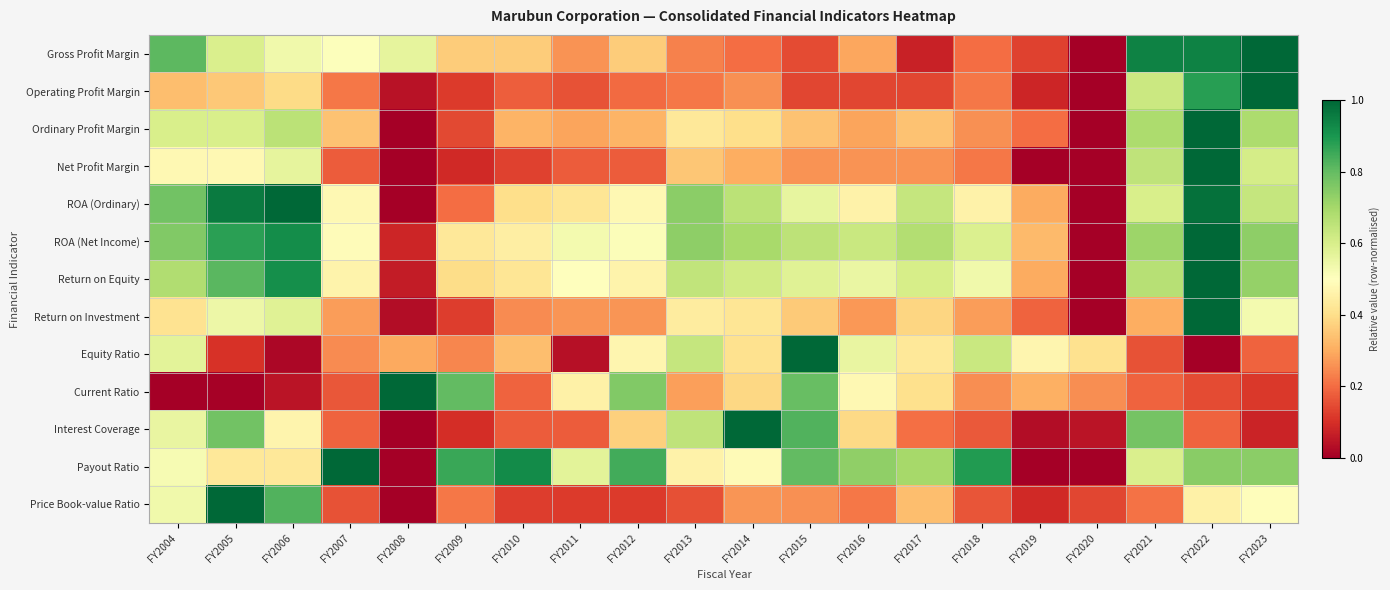

Reading right to left, transcribe all the data shown in this chart.

Gross Profit Margin: FY2023=1.0	FY2022=0.9	FY2021=0.9	FY2020=0.0	FY2019=0.1	FY2018=0.2	FY2017=0.1	FY2016=0.3	FY2015=0.1	FY2014=0.2	FY2013=0.2	FY2012=0.4	FY2011=0.3	FY2010=0.4	FY2009=0.4	FY2008=0.6	FY2007=0.5	FY2006=0.5	FY2005=0.6	FY2004=0.8
Operating Profit Margin: FY2023=1.0	FY2022=0.9	FY2021=0.6	FY2020=0.0	FY2019=0.1	FY2018=0.2	FY2017=0.1	FY2016=0.1	FY2015=0.1	FY2014=0.3	FY2013=0.2	FY2012=0.2	FY2011=0.2	FY2010=0.2	FY2009=0.1	FY2008=0.0	FY2007=0.2	FY2006=0.4	FY2005=0.4	FY2004=0.3
Ordinary Profit Margin: FY2023=0.7	FY2022=1.0	FY2021=0.7	FY2020=0.0	FY2019=0.2	FY2018=0.3	FY2017=0.3	FY2016=0.3	FY2015=0.3	FY2014=0.4	FY2013=0.4	FY2012=0.3	FY2011=0.3	FY2010=0.3	FY2009=0.1	FY2008=0.0	FY2007=0.3	FY2006=0.7	FY2005=0.6	FY2004=0.6
Net Profit Margin: FY2023=0.6	FY2022=1.0	FY2021=0.7	FY2020=0.0	FY2019=0.0	FY2018=0.2	FY2017=0.3	FY2016=0.3	FY2015=0.3	FY2014=0.3	FY2013=0.3	FY2012=0.2	FY2011=0.2	FY2010=0.1	FY2009=0.1	FY2008=0.0	FY2007=0.2	FY2006=0.6	FY2005=0.5	FY2004=0.5
ROA (Ordinary): FY2023=0.6	FY2022=1.0	FY2021=0.6	FY2020=0.0	FY2019=0.3	FY2018=0.5	FY2017=0.6	FY2016=0.5	FY2015=0.6	FY2014=0.7	FY2013=0.7	FY2012=0.5	FY2011=0.4	FY2010=0.4	FY2009=0.2	FY2008=0.0	FY2007=0.5	FY2006=1.0	FY2005=1.0	FY2004=0.8
ROA (Net Income): FY2023=0.7	FY2022=1.0	FY2021=0.7	FY2020=0.0	FY2019=0.3	FY2018=0.6	FY2017=0.7	FY2016=0.6	FY2015=0.7	FY2014=0.7	FY2013=0.7	FY2012=0.5	FY2011=0.5	FY2010=0.4	FY2009=0.4	FY2008=0.1	FY2007=0.5	FY2006=0.9	FY2005=0.9	FY2004=0.8
Return on Equity: FY2023=0.7	FY2022=1.0	FY2021=0.7	FY2020=0.0	FY2019=0.3	FY2018=0.5	FY2017=0.6	FY2016=0.6	FY2015=0.6	FY2014=0.6	FY2013=0.6	FY2012=0.5	FY2011=0.5	FY2010=0.4	FY2009=0.4	FY2008=0.1	FY2007=0.5	FY2006=0.9	FY2005=0.8	FY2004=0.7
Return on Investment: FY2023=0.5	FY2022=1.0	FY2021=0.3	FY2020=0.0	FY2019=0.2	FY2018=0.3	FY2017=0.4	FY2016=0.3	FY2015=0.4	FY2014=0.4	FY2013=0.4	FY2012=0.3	FY2011=0.3	FY2010=0.2	FY2009=0.1	FY2008=0.0	FY2007=0.3	FY2006=0.6	FY2005=0.5	FY2004=0.4
Equity Ratio: FY2023=0.2	FY2022=0.0	FY2021=0.2	FY2020=0.4	FY2019=0.5	FY2018=0.6	FY2017=0.4	FY2016=0.6	FY2015=1.0	FY2014=0.4	FY2013=0.6	FY2012=0.5	FY2011=0.0	FY2010=0.3	FY2009=0.2	FY2008=0.3	FY2007=0.2	FY2006=0.0	FY2005=0.1	FY2004=0.6
Current Ratio: FY2023=0.1	FY2022=0.1	FY2021=0.2	FY2020=0.3	FY2019=0.3	FY2018=0.3	FY2017=0.4	FY2016=0.5	FY2015=0.8	FY2014=0.4	FY2013=0.3	FY2012=0.8	FY2011=0.5	FY2010=0.2	FY2009=0.8	FY2008=1.0	FY2007=0.2	FY2006=0.0	FY2005=0.0	FY2004=0.0
Interest Coverage: FY2023=0.1	FY2022=0.2	FY2021=0.8	FY2020=0.0	FY2019=0.0	FY2018=0.2	FY2017=0.2	FY2016=0.4	FY2015=0.8	FY2014=1.0	FY2013=0.7	FY2012=0.4	FY2011=0.2	FY2010=0.2	FY2009=0.1	FY2008=0.0	FY2007=0.2	FY2006=0.5	FY2005=0.8	FY2004=0.6
Payout Ratio: FY2023=0.7	FY2022=0.7	FY2021=0.6	FY2020=0.0	FY2019=0.0	FY2018=0.9	FY2017=0.7	FY2016=0.7	FY2015=0.8	FY2014=0.5	FY2013=0.5	FY2012=0.8	FY2011=0.6	FY2010=0.9	FY2009=0.9	FY2008=0.0	FY2007=1.0	FY2006=0.4	FY2005=0.4	FY2004=0.5
Price Book-value Ratio: FY2023=0.5	FY2022=0.5	FY2021=0.2	FY2020=0.1	FY2019=0.1	FY2018=0.2	FY2017=0.3	FY2016=0.2	FY2015=0.3	FY2014=0.3	FY2013=0.2	FY2012=0.1	FY2011=0.1	FY2010=0.1	FY2009=0.2	FY2008=0.0	FY2007=0.2	FY2006=0.8	FY2005=1.0	FY2004=0.5